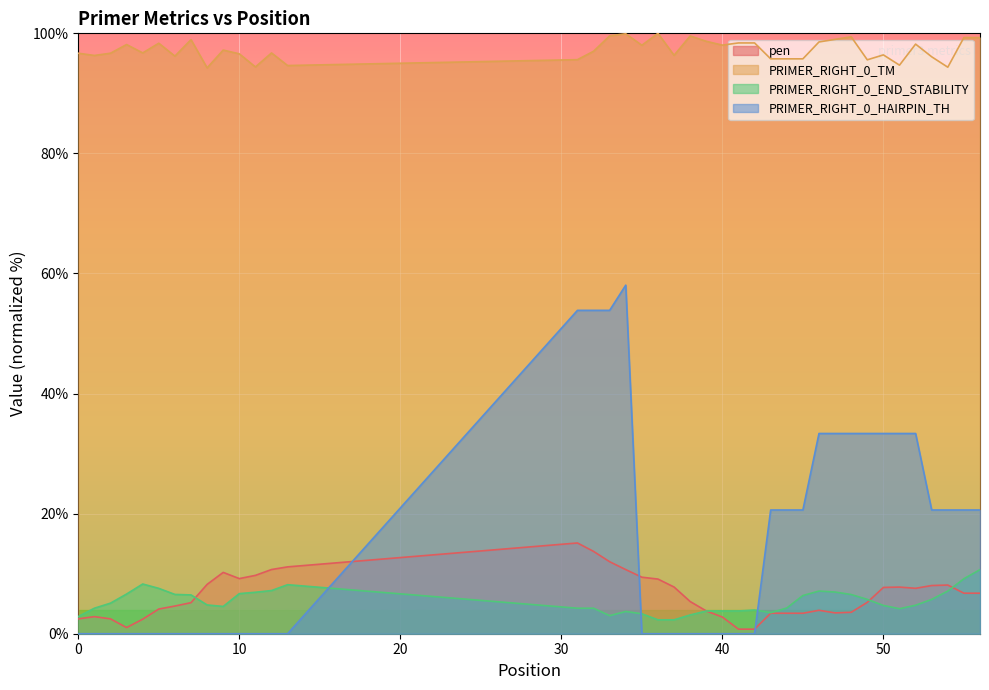

Rank the series at 13 from lowest to highest value.

PRIMER_RIGHT_0_HAIRPIN_TH, PRIMER_RIGHT_0_END_STABILITY, pen, PRIMER_RIGHT_0_TM